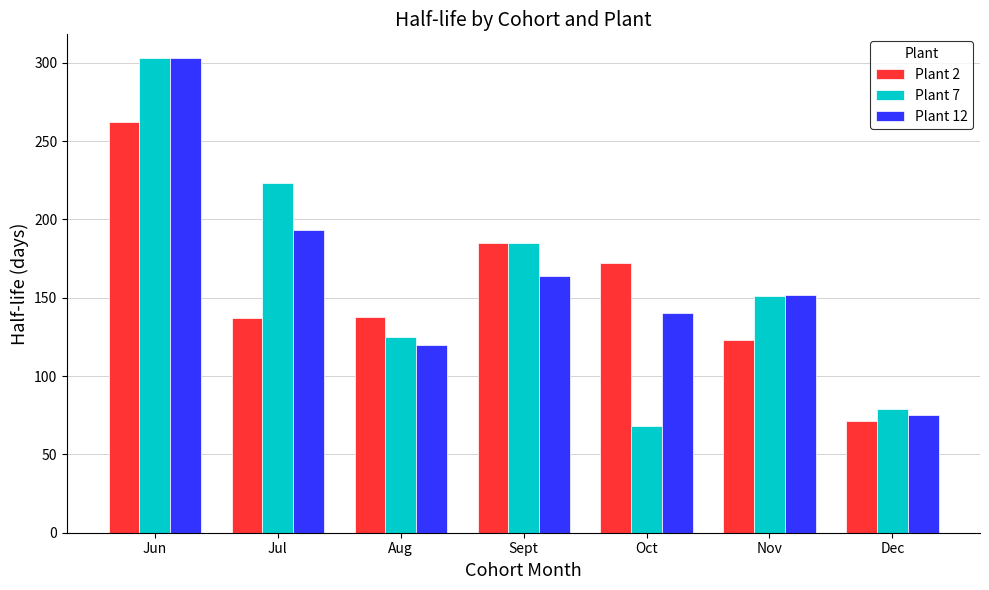

What is the spread (max minus min) of values at Sept?

21